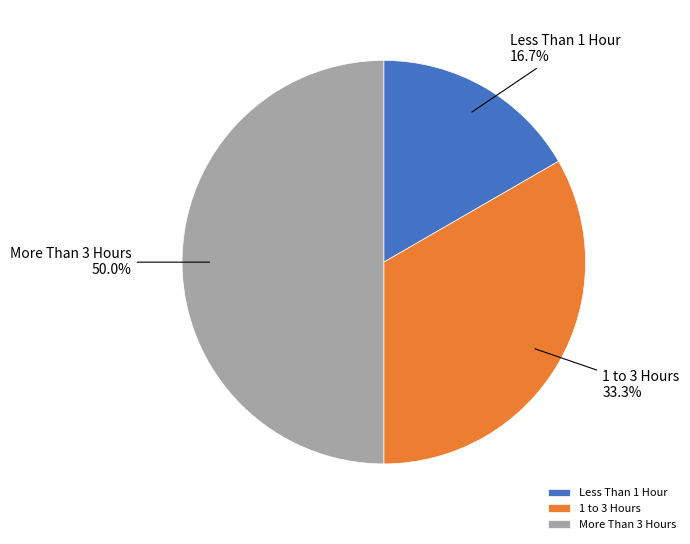

What is the ratio of the value at 1 to 3 Hours to the value at More Than 3 Hours?

0.7